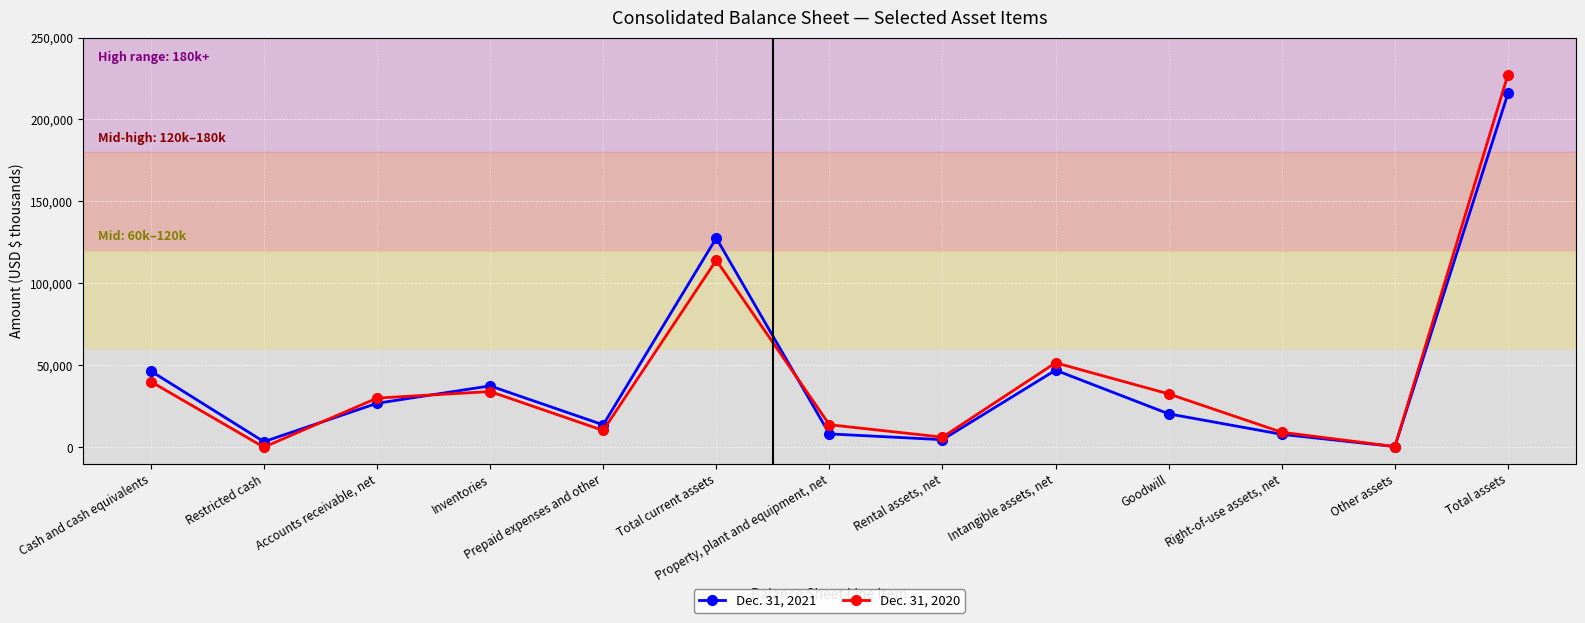

What is the label of the 13th point from the right?

Cash and cash equivalents